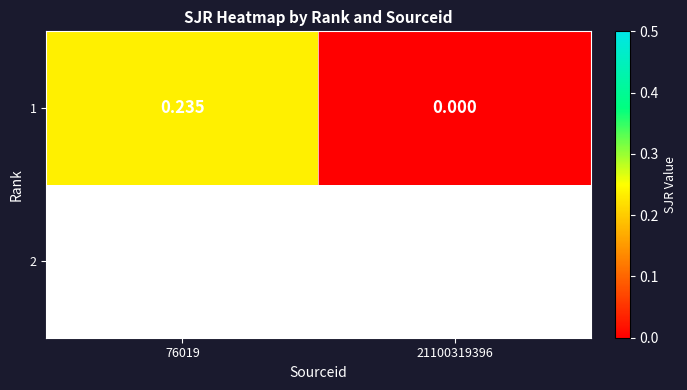

Which category has the highest value across all series?

76019